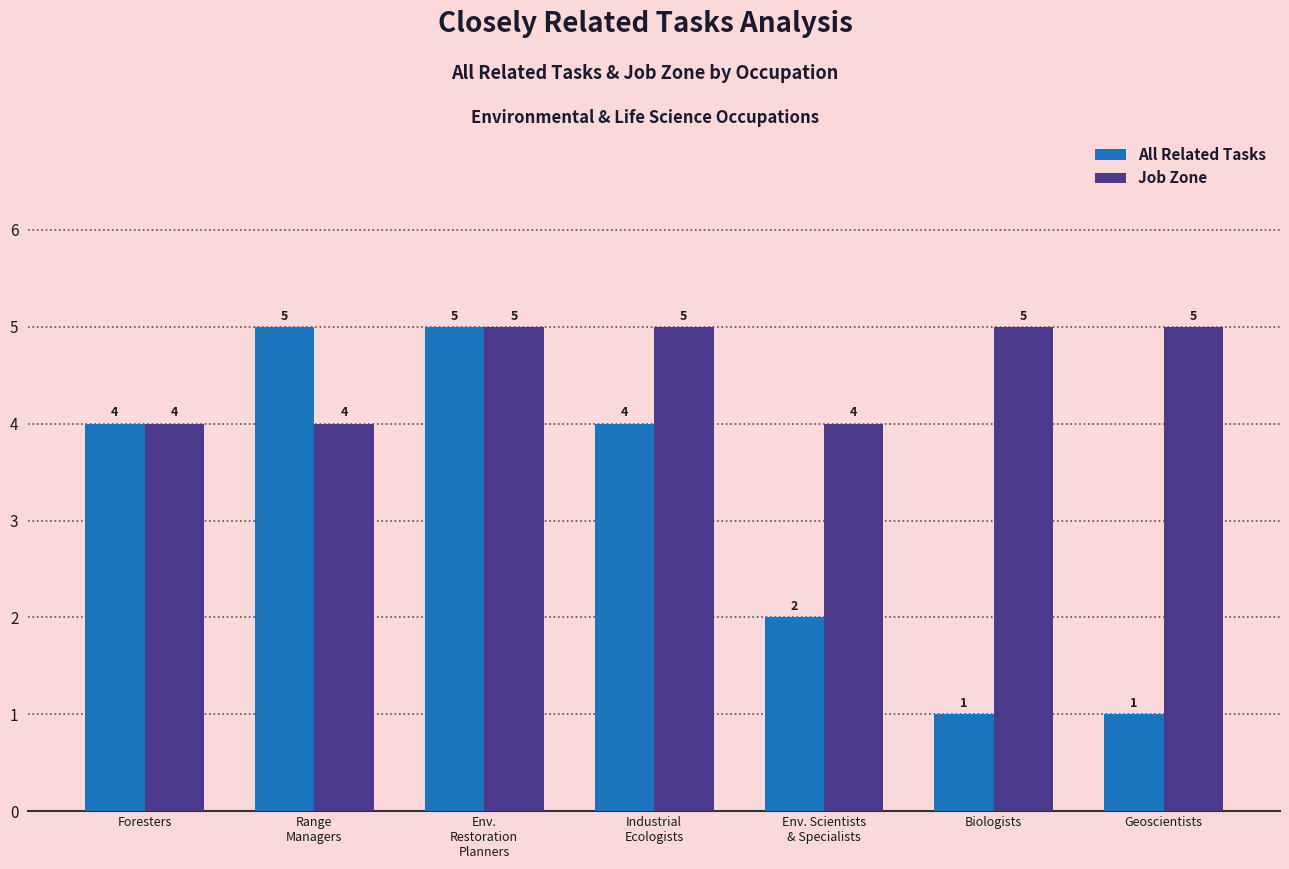

How many Job Zone values are between 4 and 5?

7